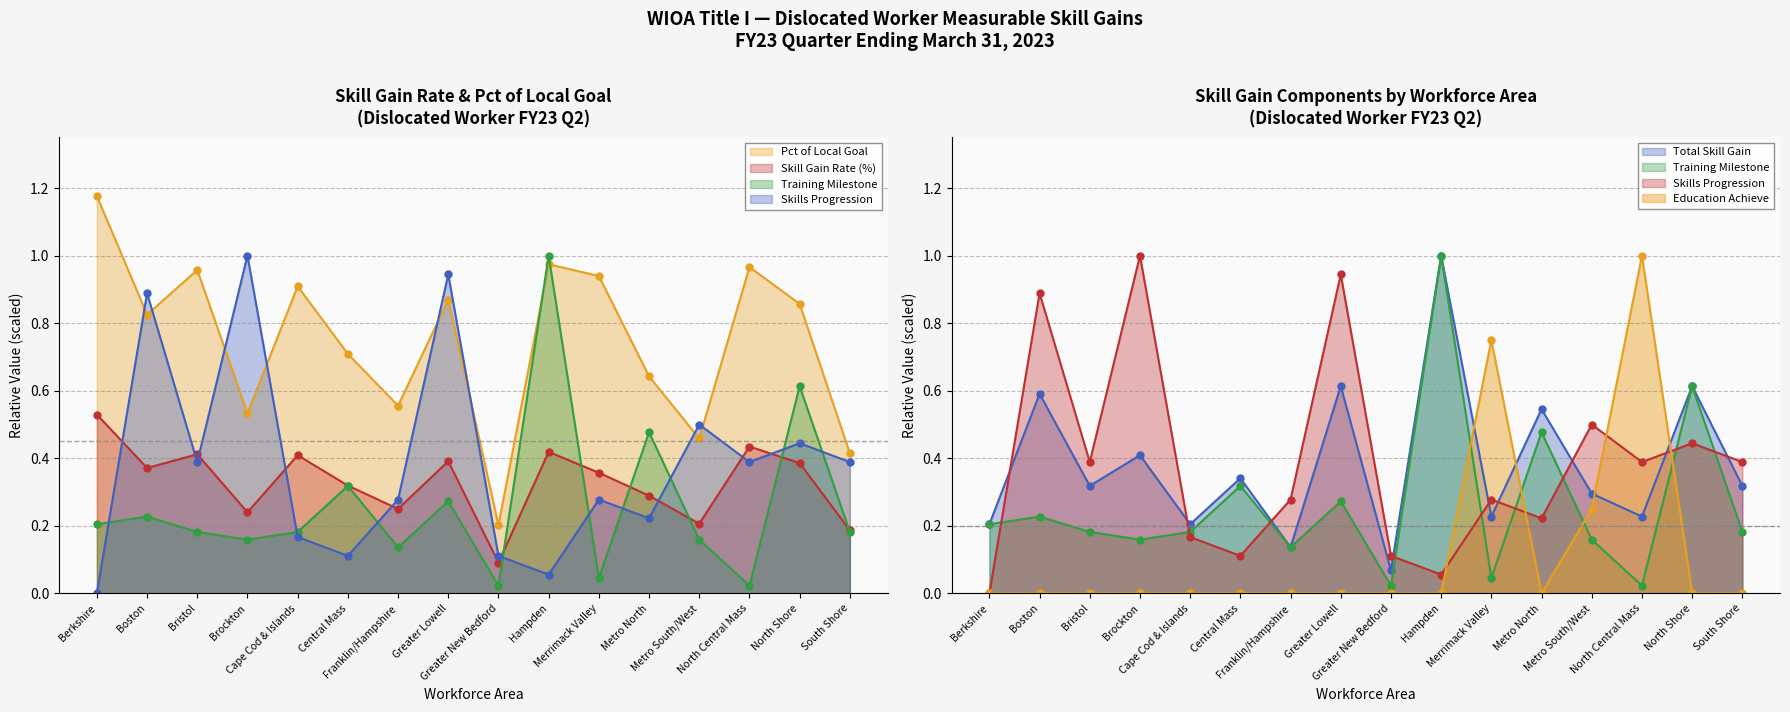

At which category is the sum across all series the highest?

Hampden